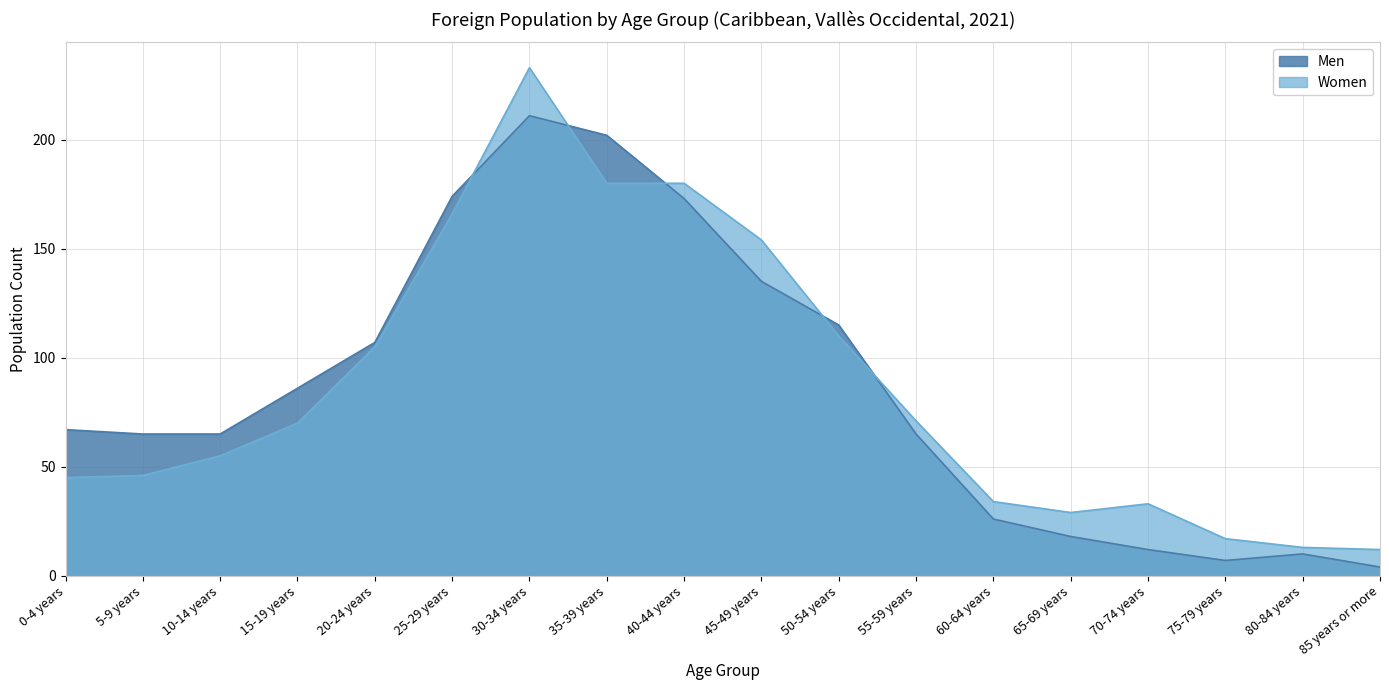

List the series in order of their peak value, highest first.

Women, Men